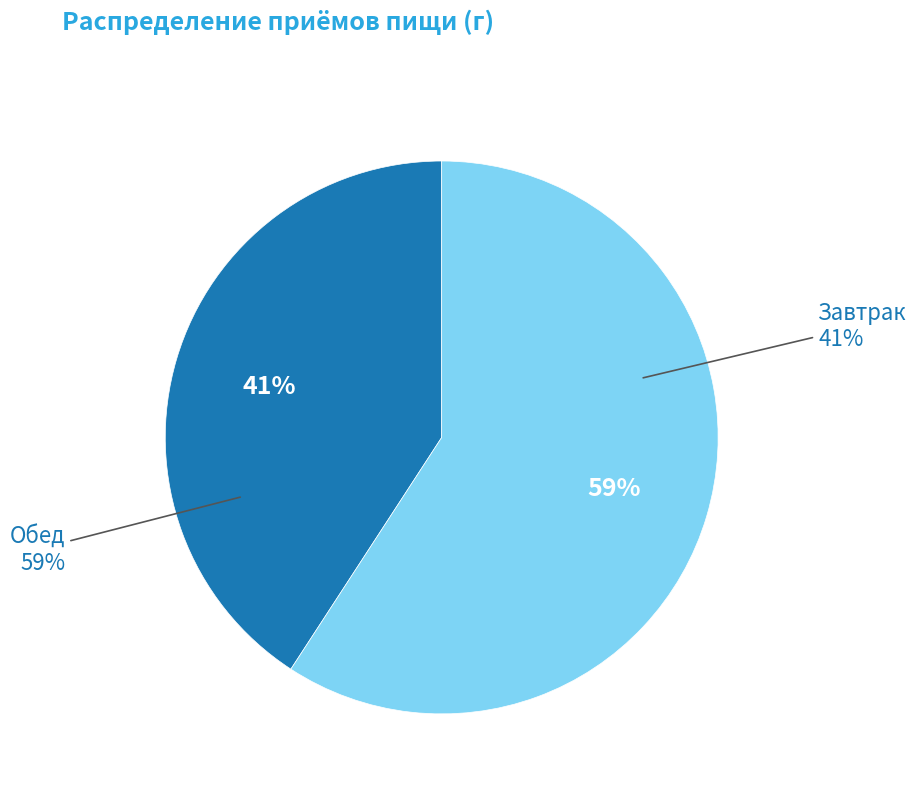

Does Завтрак represent more than half of the total?

No